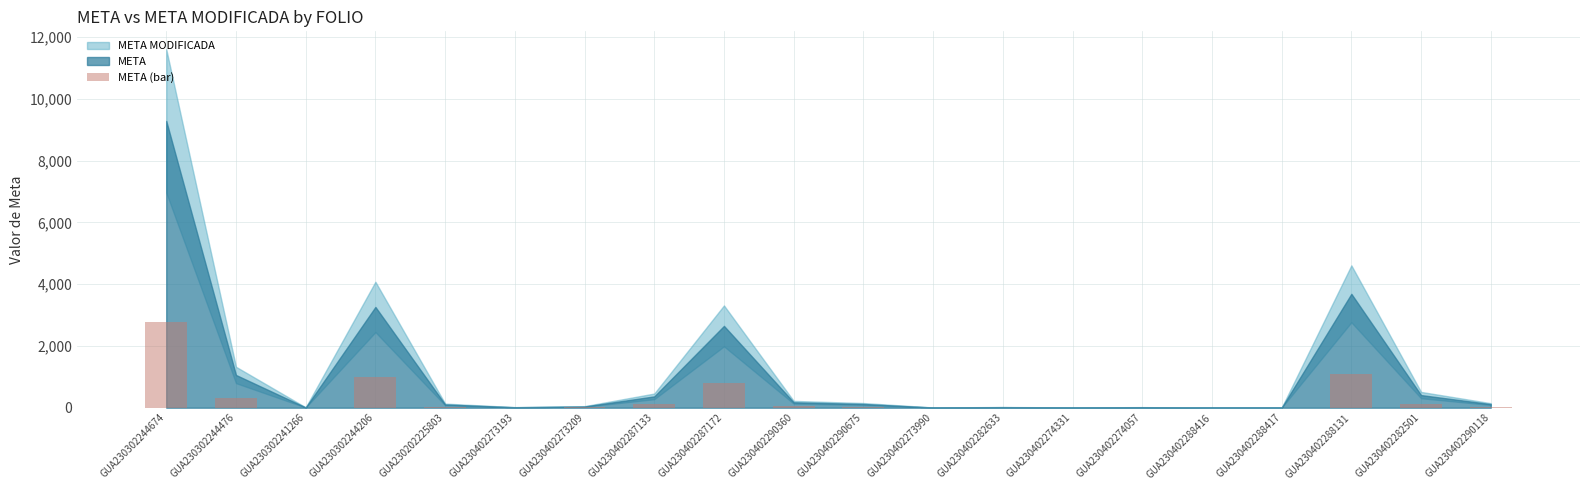

At which label does the data first exceed 35?

GUA230302244674